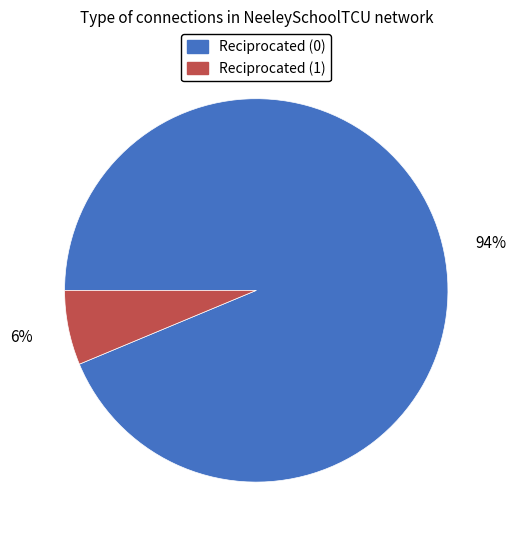

Between Reciprocated (1) and Reciprocated (0), which is larger?

Reciprocated (0)